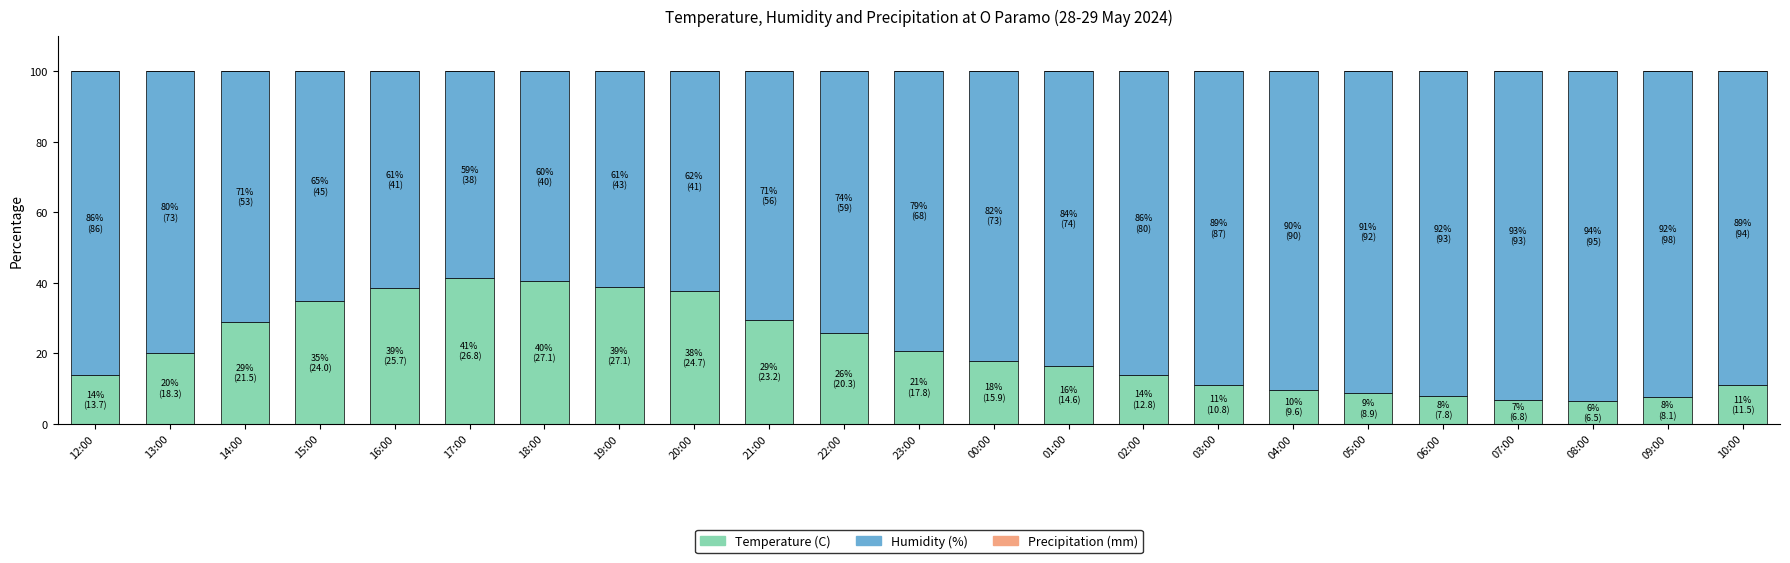

What is the difference between the second highest and second lowest values in the Temperature (C) series?

33.6